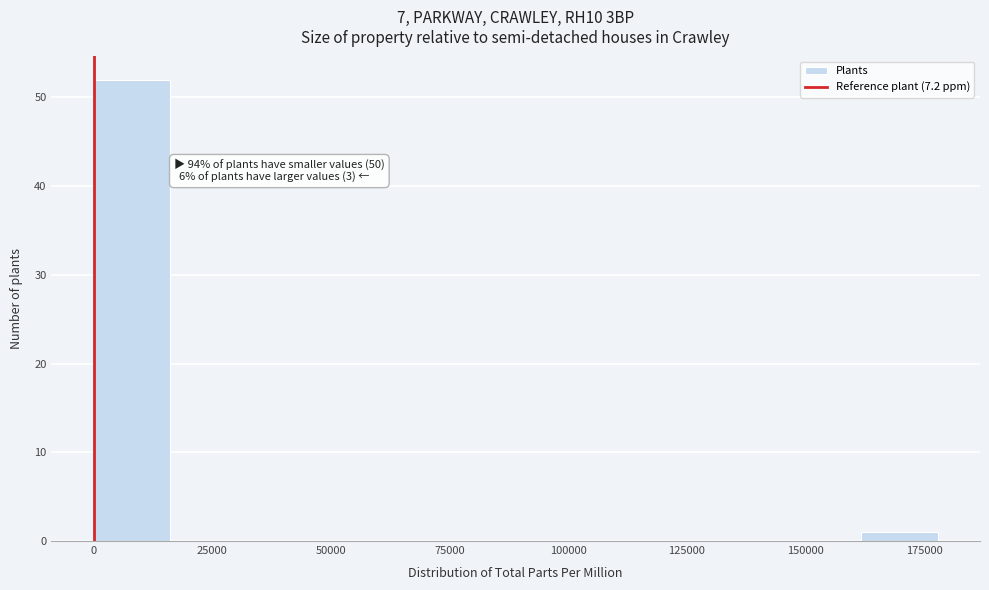

Around what value on the x-axis is the tallest bar? Give the approximate position of its centre, as read against the axis.

10000